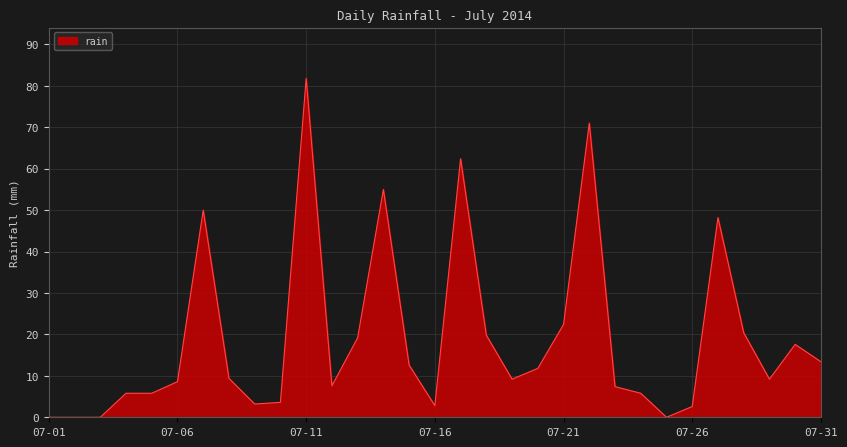

What is the maximum value shown in the chart?

81.8